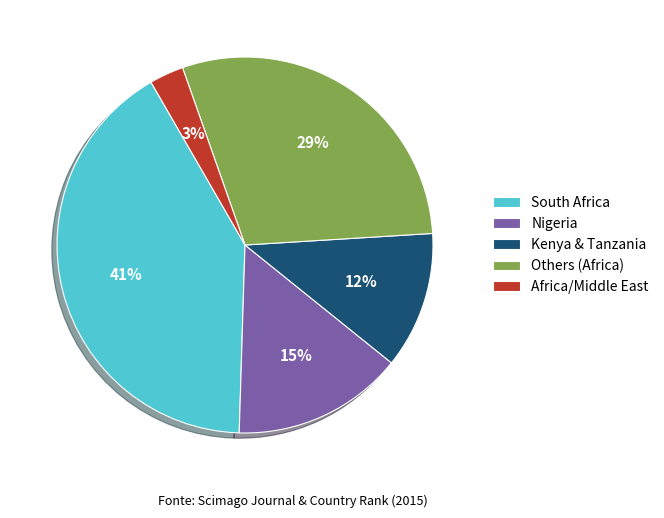

Count the number of slices in the pie.

5